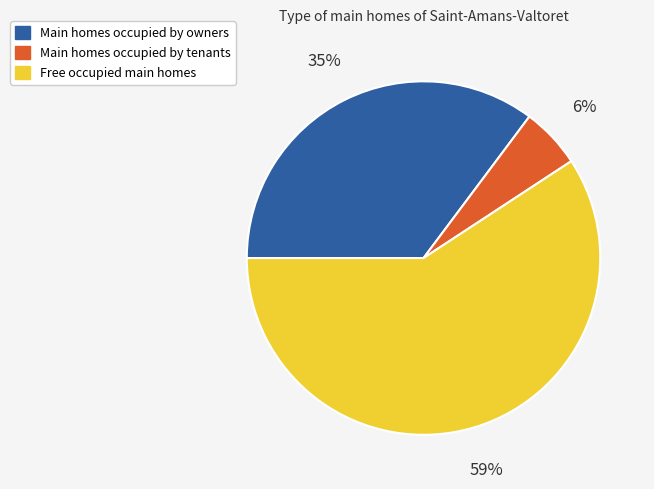

Does any single category account for the majority?

Yes